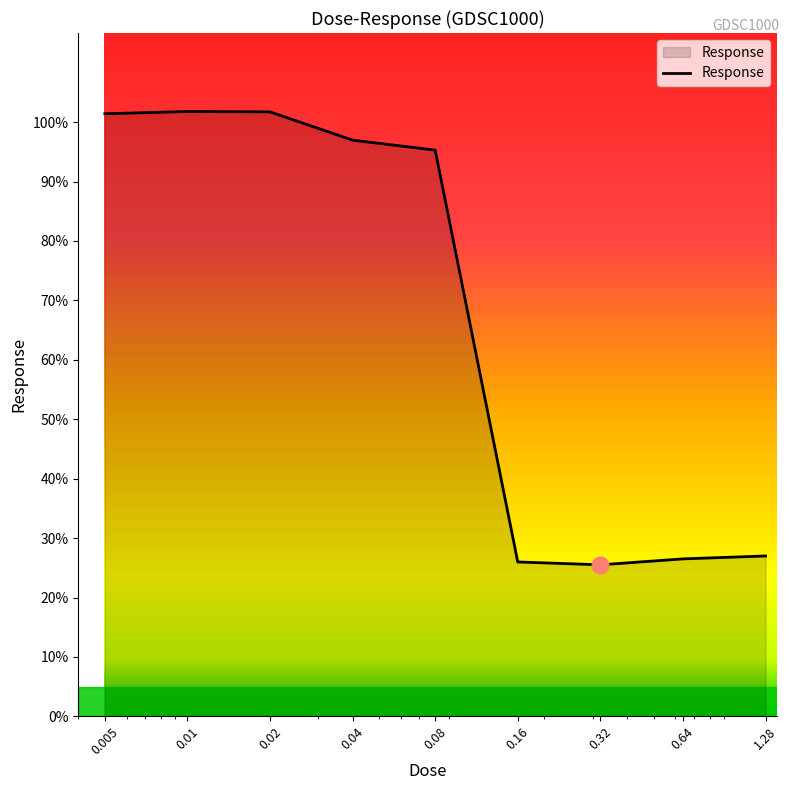

What is the difference between the maximum and minimum values?

76.3